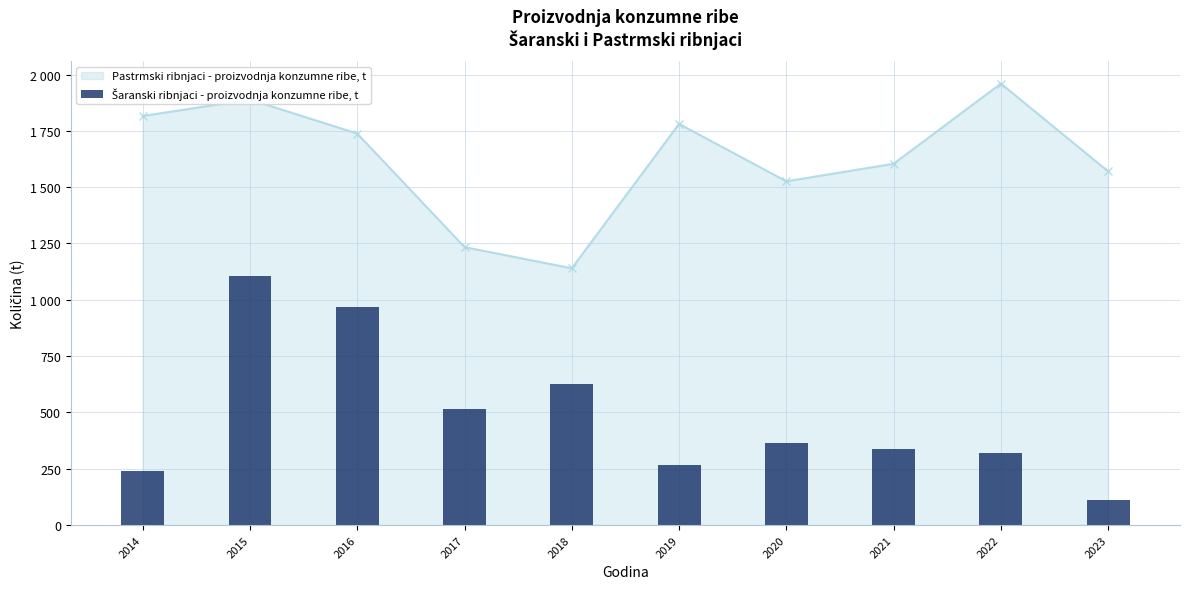

What is the value of the 2nd bar from the left?

1104